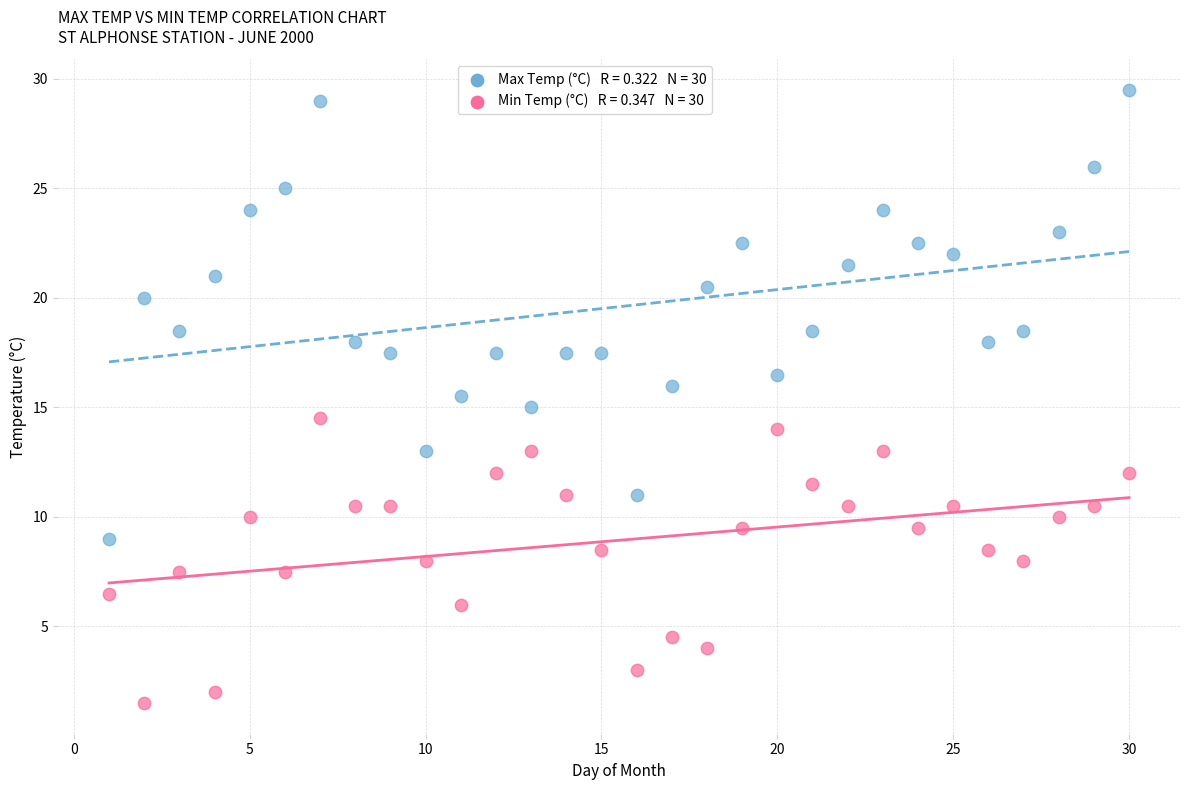

Across all data points, what is the range of X values (max minus min)?

29.0